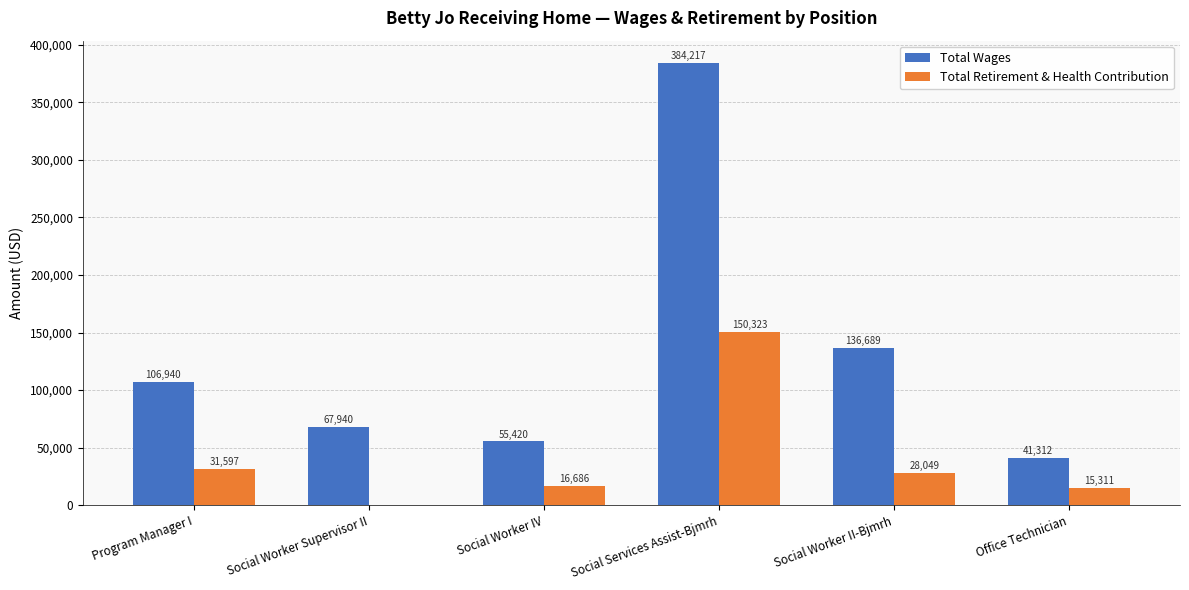

Count the number of categories in the chart.

6